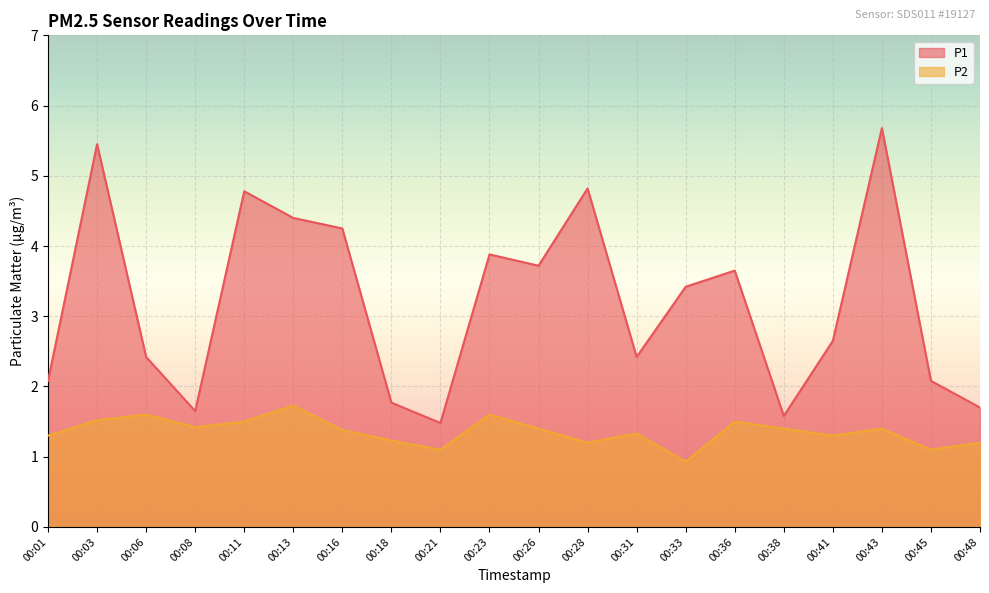

Reading left to right, list all the values displayed in this chart.

P1: 2.1	5.5	2.4	1.6	4.8	4.4	4.2	1.8	1.5	3.9	3.7	4.8	2.4	3.4	3.6	1.6	2.6	5.7	2.1	1.7
P2: 1.3	1.5	1.6	1.4	1.5	1.7	1.4	1.2	1.1	1.6	1.4	1.2	1.3	0.9	1.5	1.4	1.3	1.4	1.1	1.2